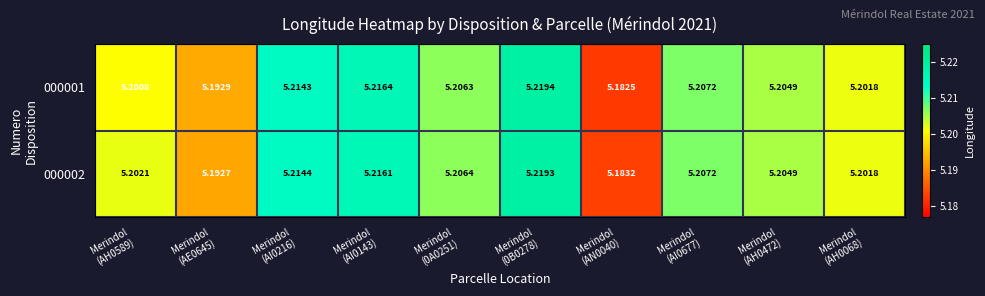

How many distinct data groups are displayed?

2